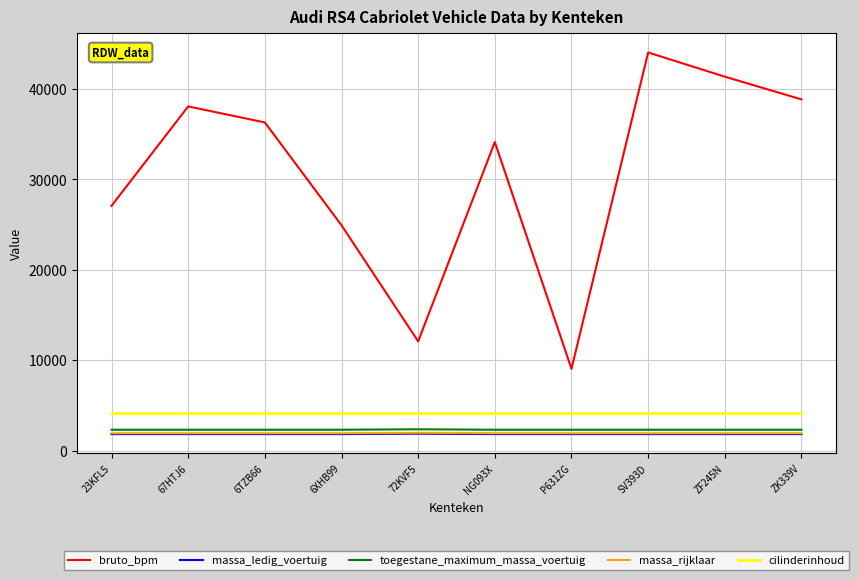

True or false: massa_ledig_voertuig and massa_rijklaar intersect in this chart.

False